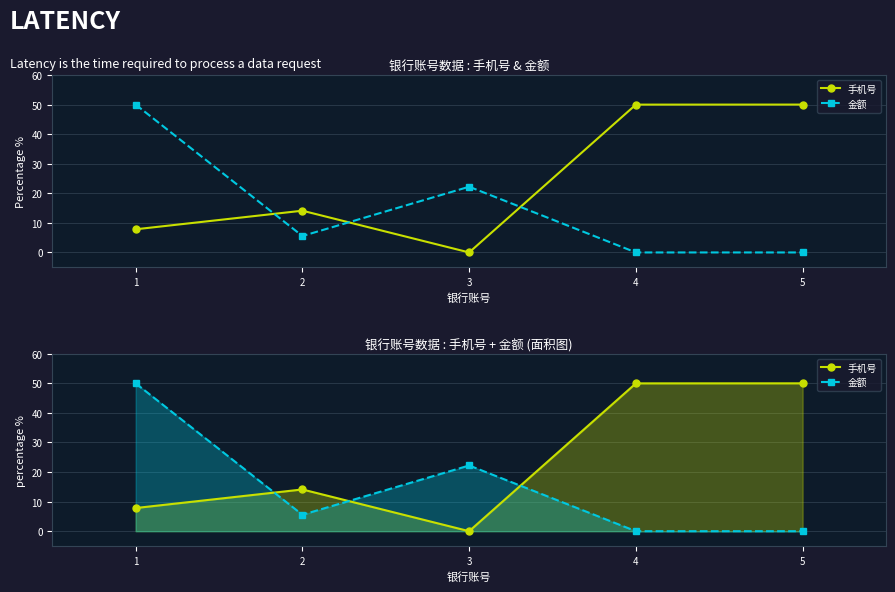

In 手机号, how many points are lower than both neighbors (excluding endpoints)?

1